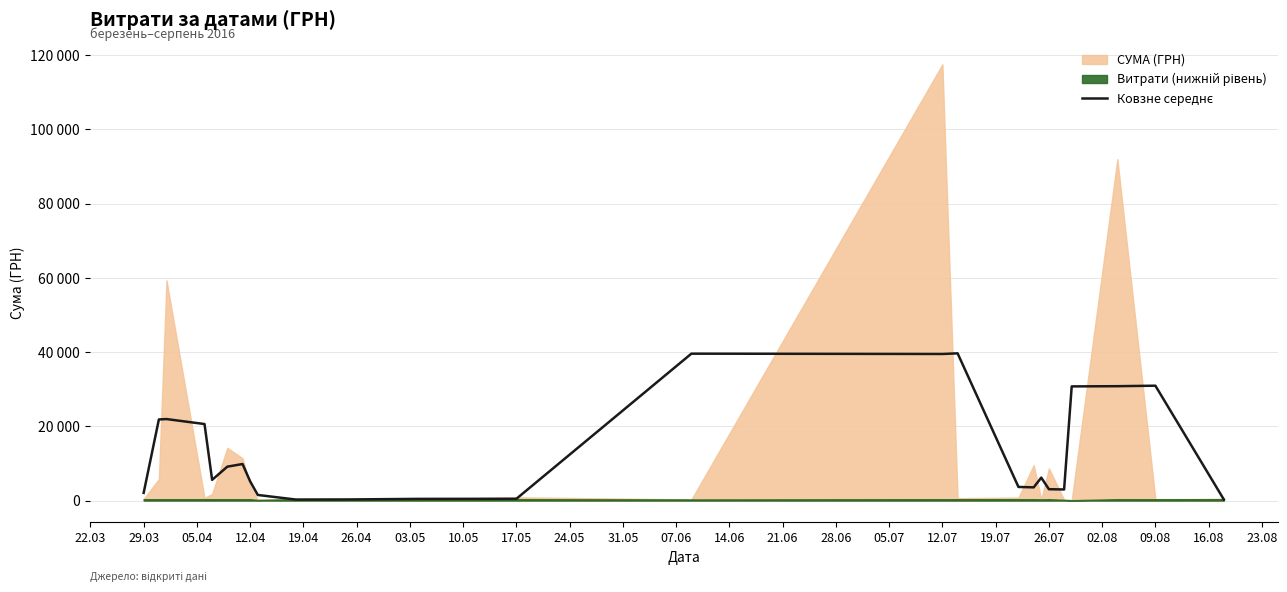

What value does the data have at 17.05?

1510.0